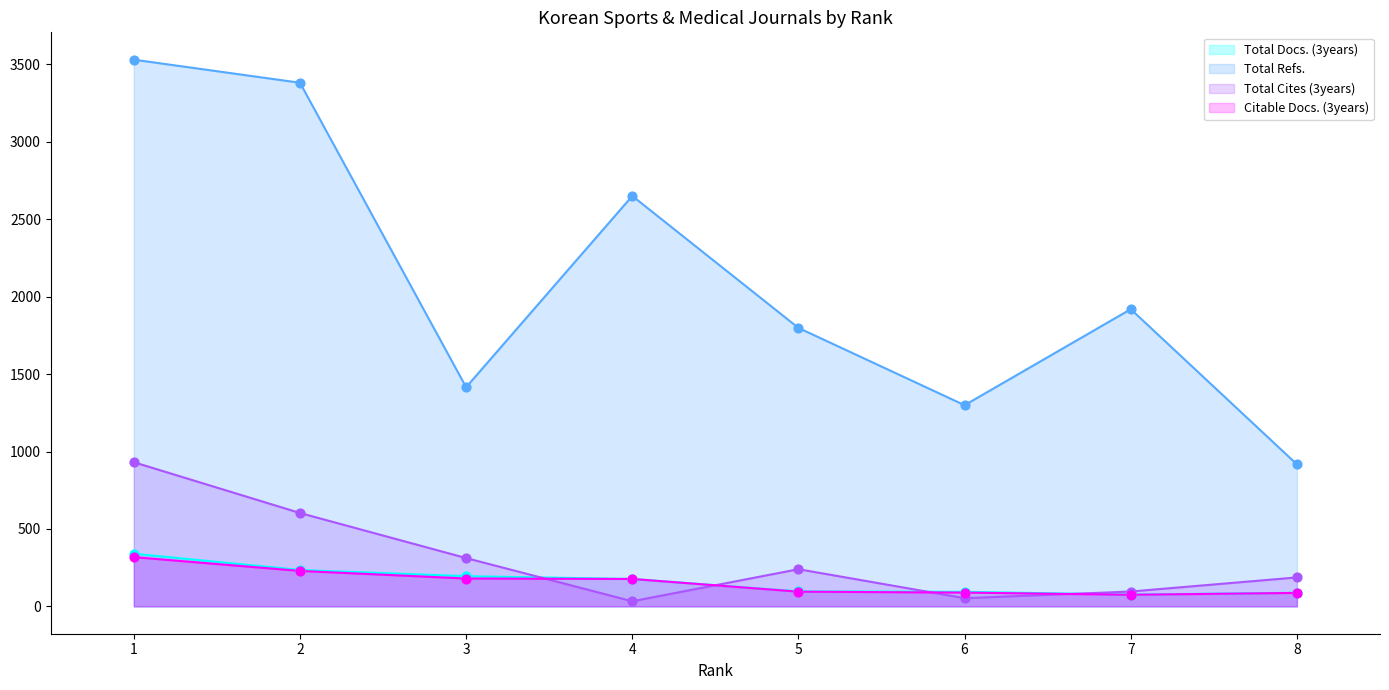

At how many categories does at least one series exceed 2929?

2